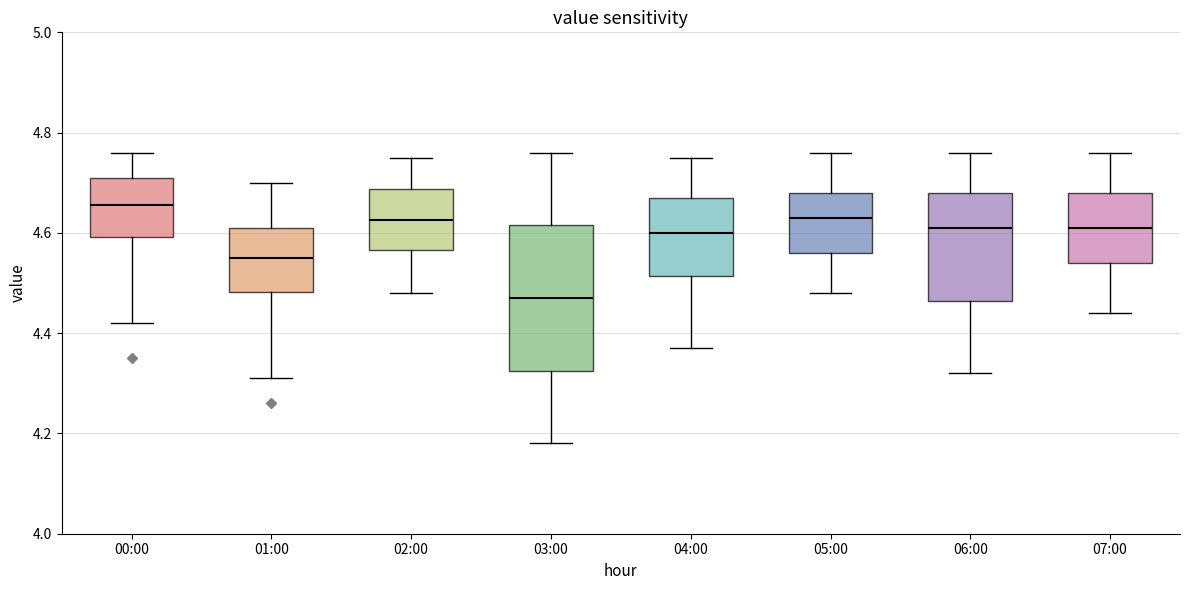

Comparing the boxes themselves (not the whiskers), which one is the tallest?

03:00